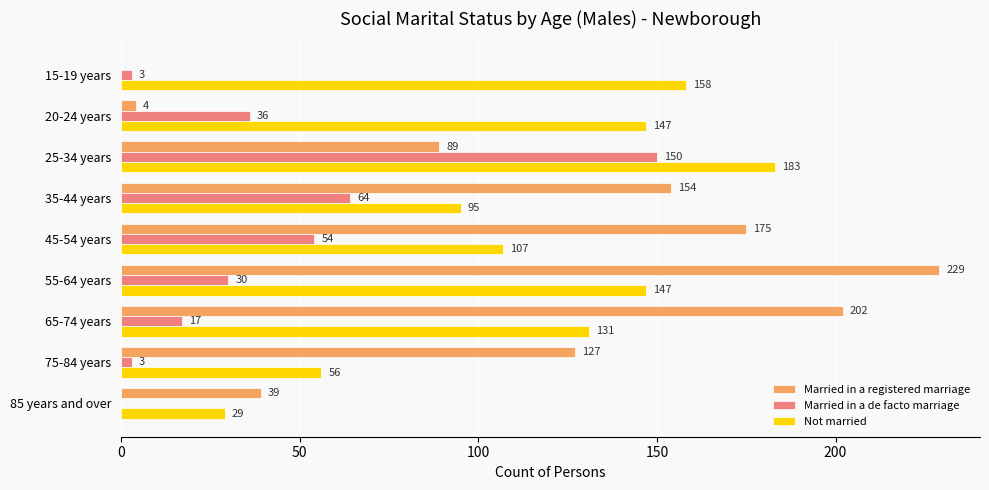

The Married in a de facto marriage series shows 89 at 45-54 years. True or false?

False